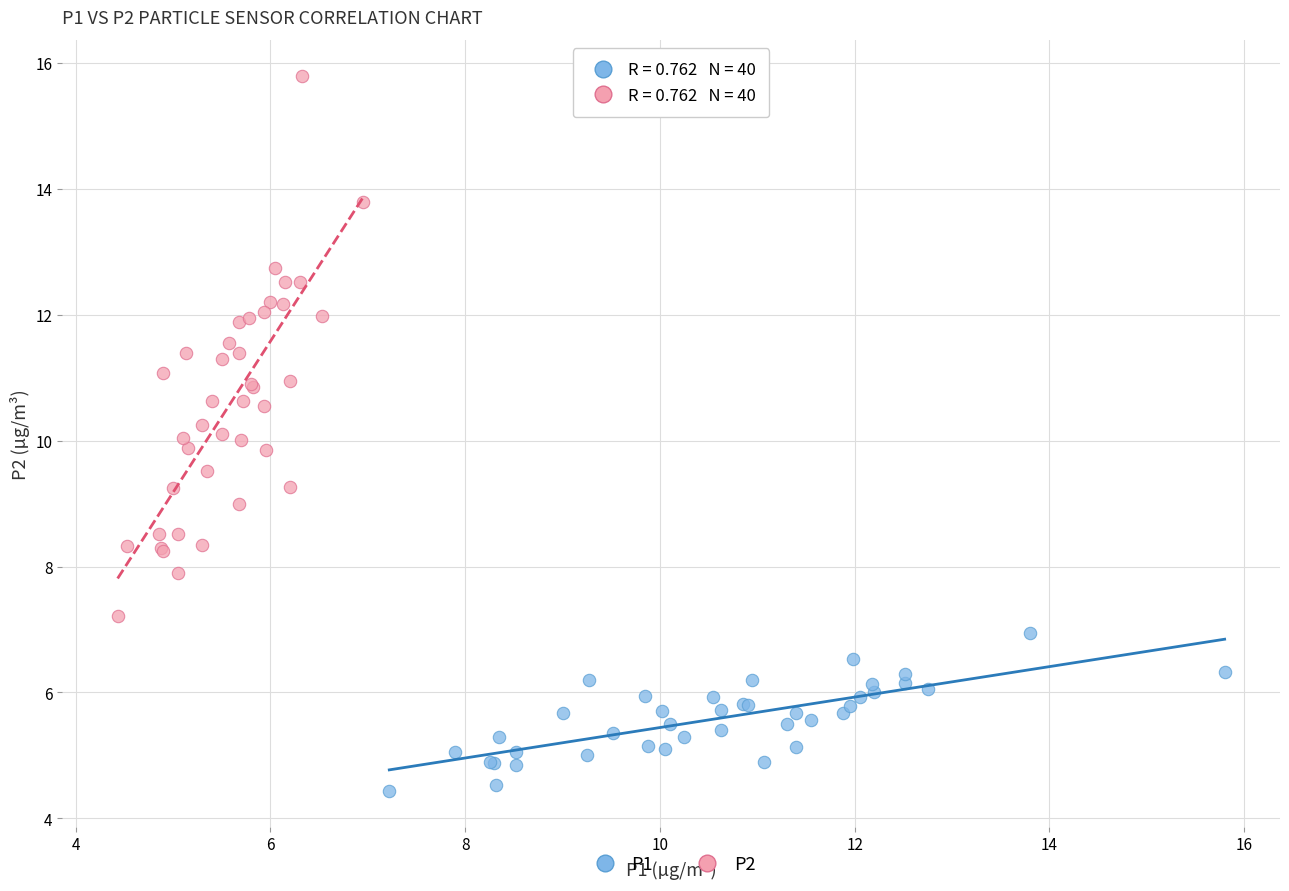

Which series has the largest Y range (max minus min)?

P2